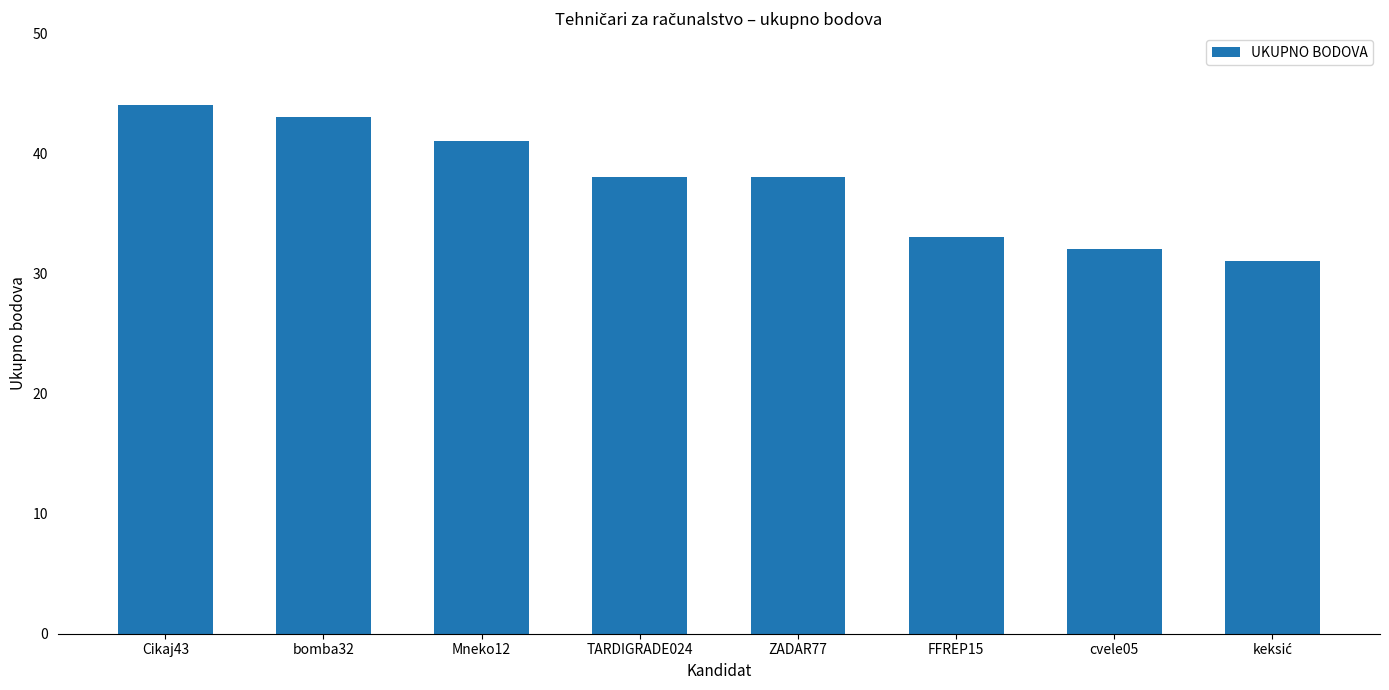

What is the sum of all values?

300